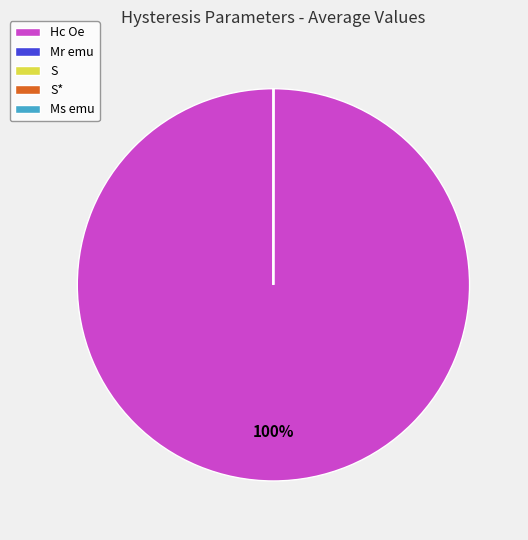

The Hc Oe slice represents 100% of the pie. True or false?

True